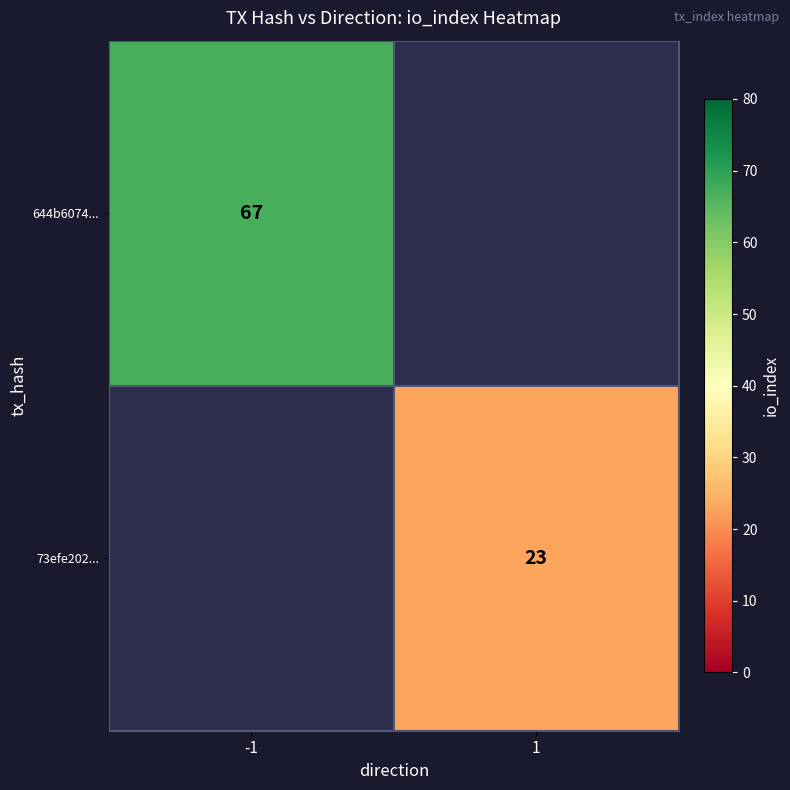

True or false: 73efe202... has a value of 23 at 1.

True